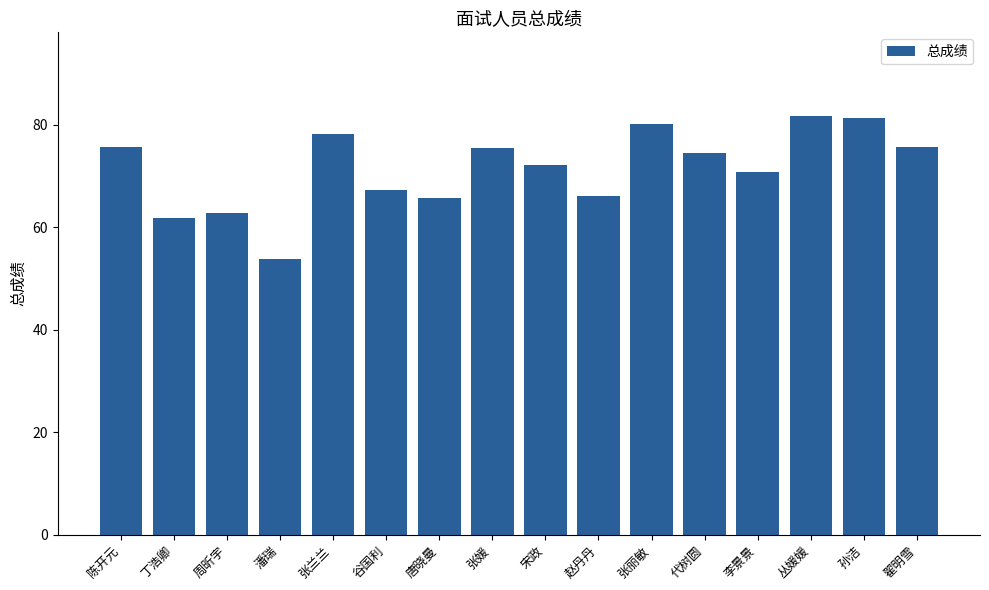

What is the maximum value shown in the chart?

81.7